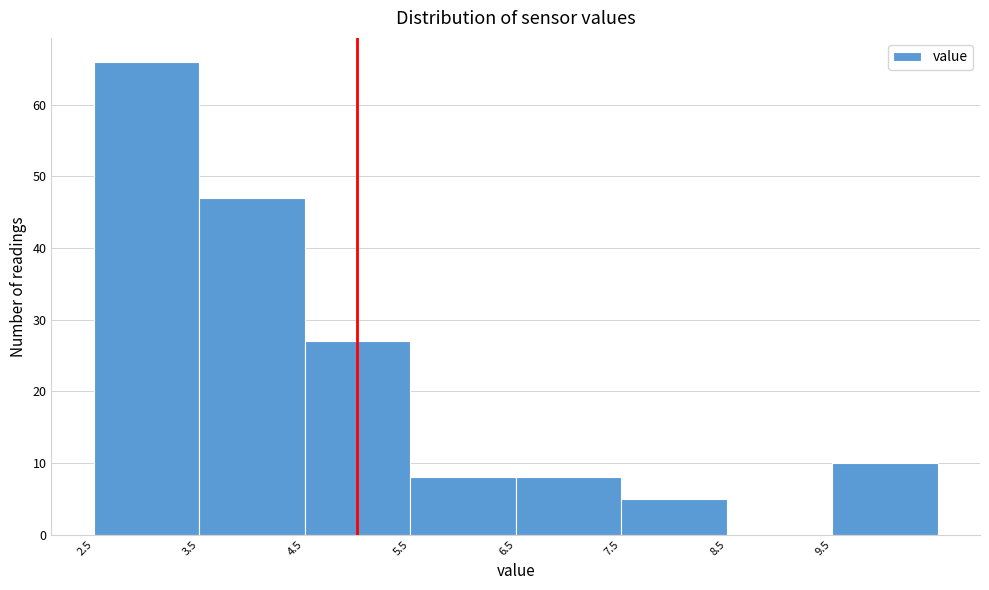

What is the height of the bar covering 9.5 to 10.5 on the x-axis? The values are not printed on the chart, so give them approximately, as read against the axis.

10